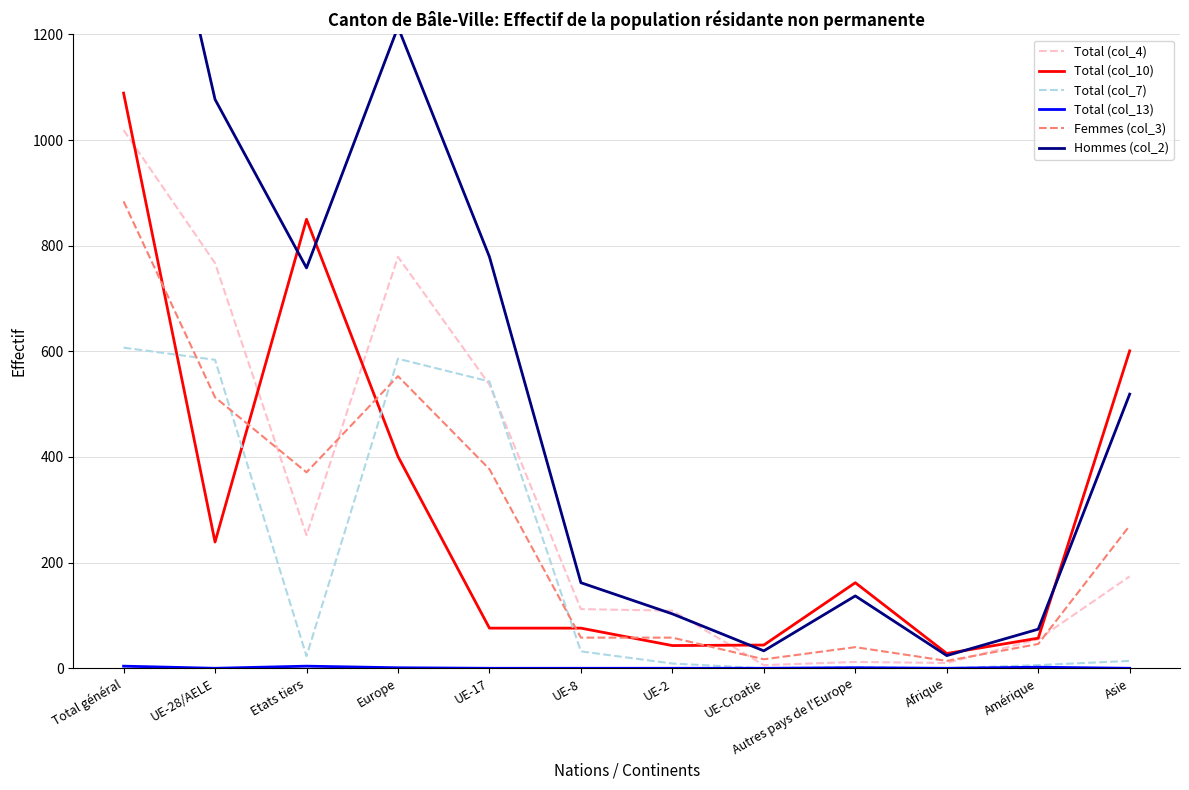

What is the sum of the Total (col_4) values at UE-2 and UE-17?

646